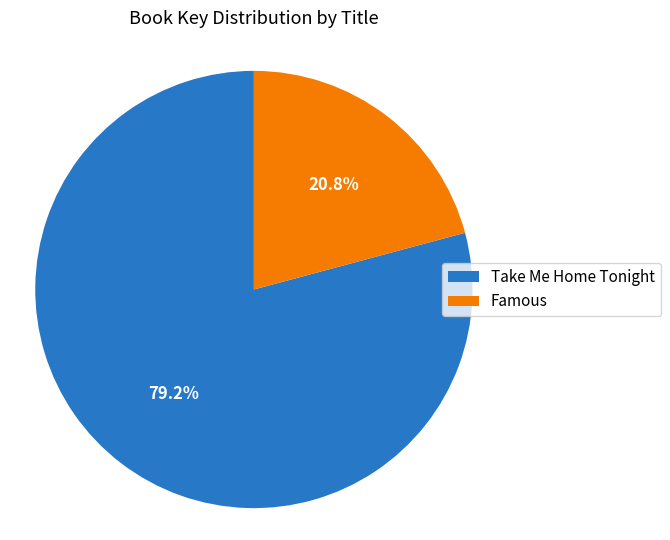

What is the smallest slice in the pie chart?

Famous